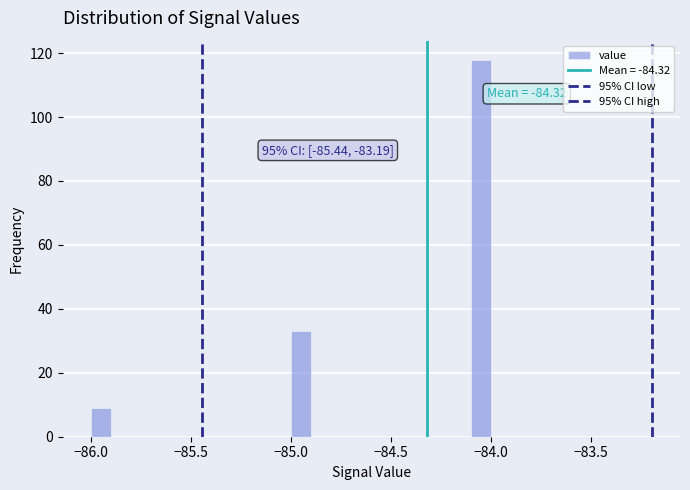

Read against the x-axis, roughly where is the centre of the tallest bar?

-84.05